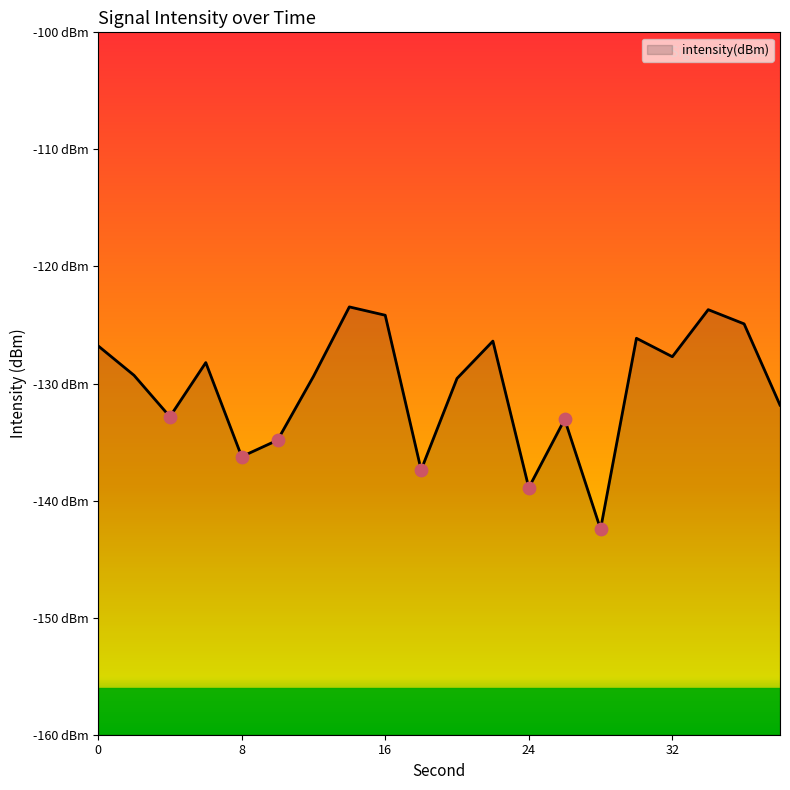

What is the change in value from 0 to 4?

-6.1